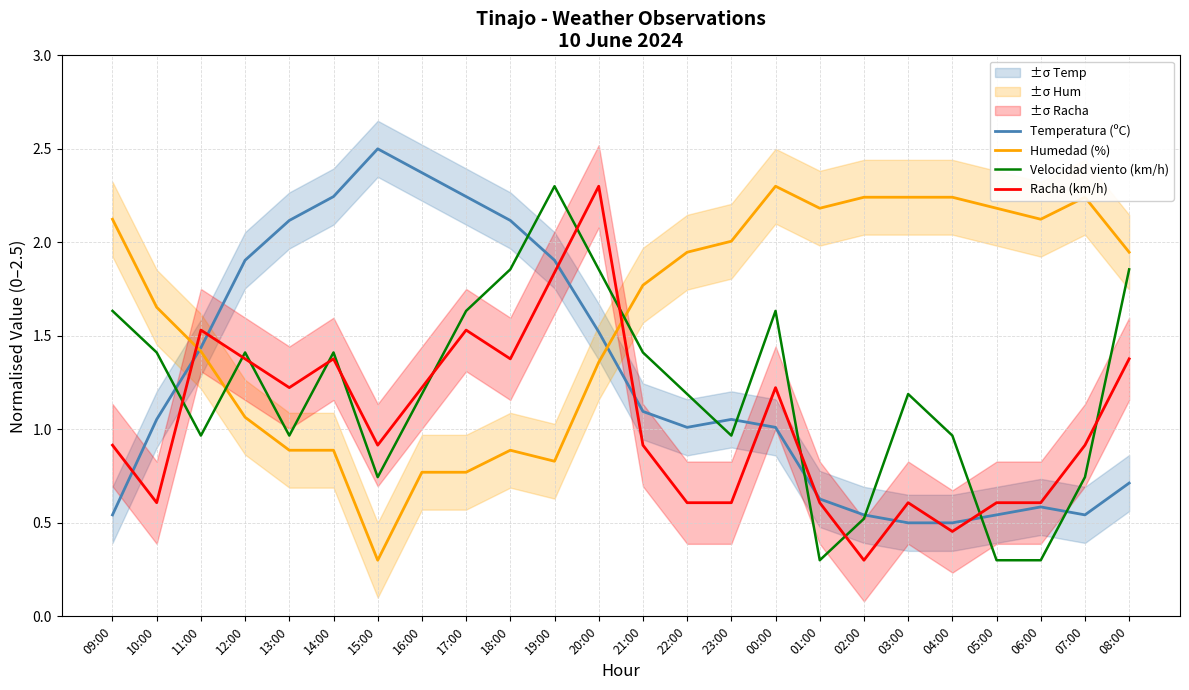

At which category is the sum across all series the highest?

20:00